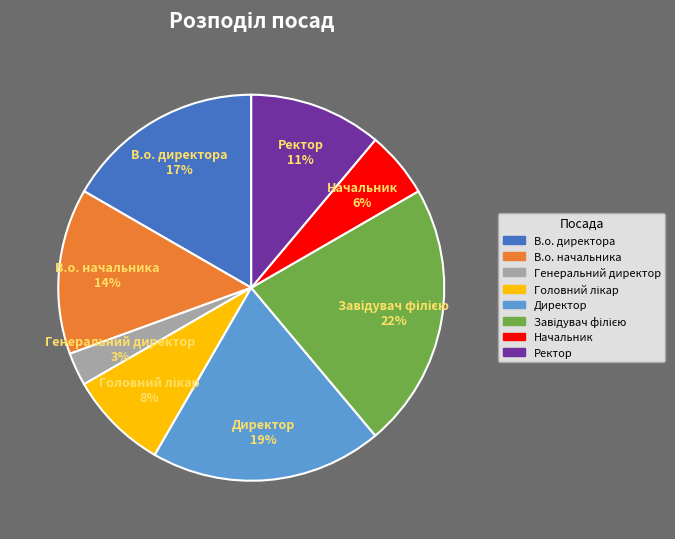

Count the number of slices in the pie.

8